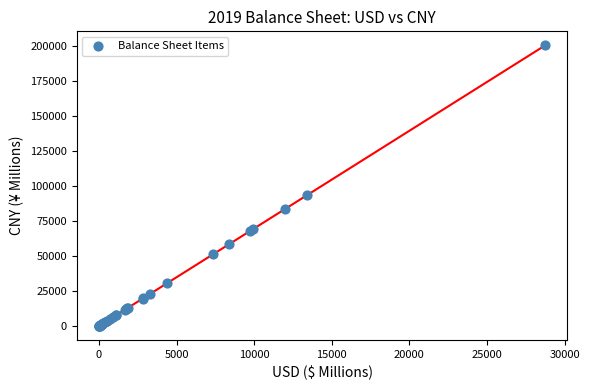

What Y value in the scatter plot is closest to 100087?

93324